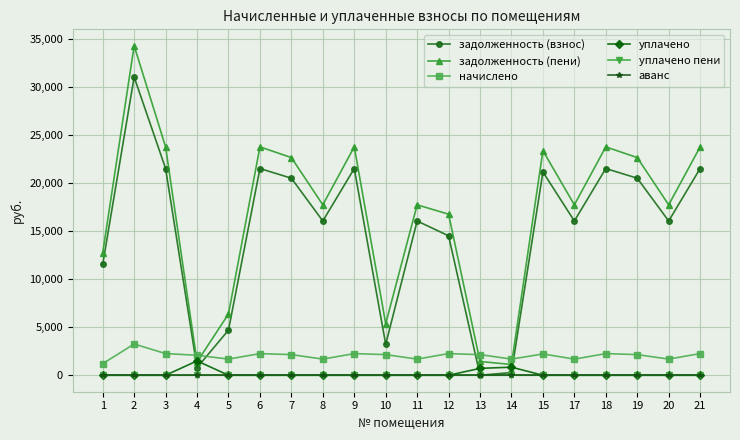

What is the spread (max minus min) of values at 2?

34271.2